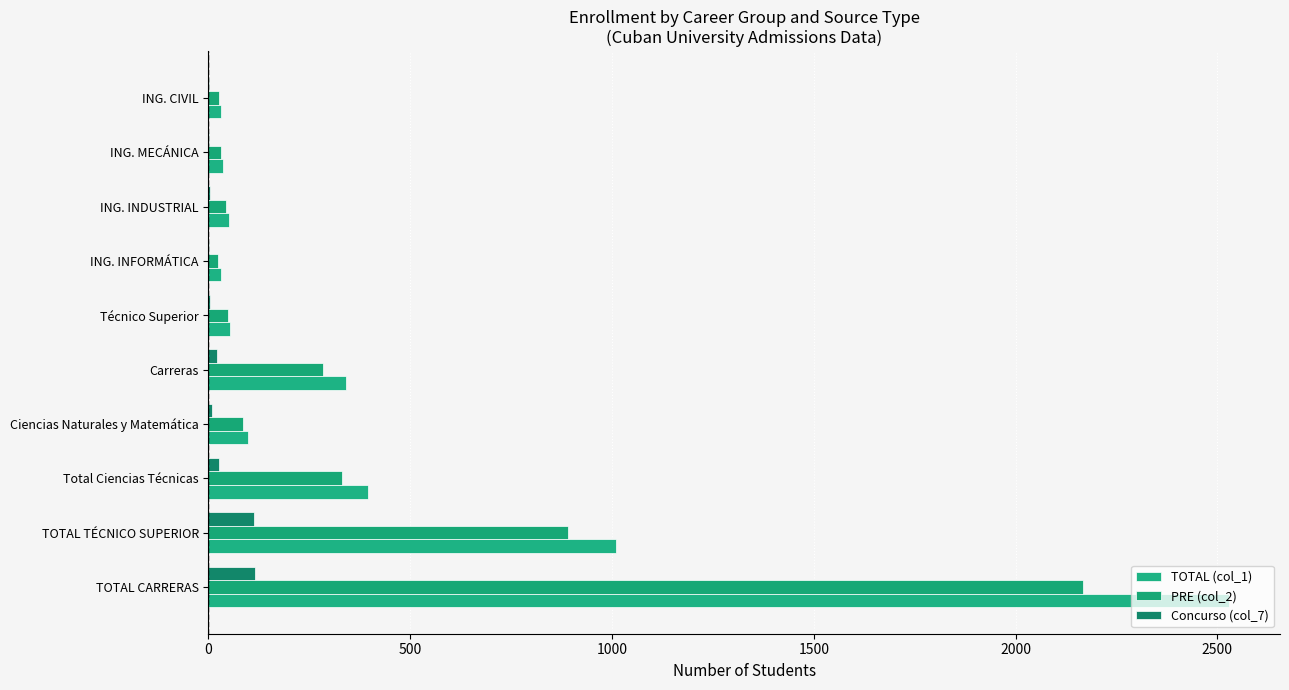

How many series are shown in this chart?

3